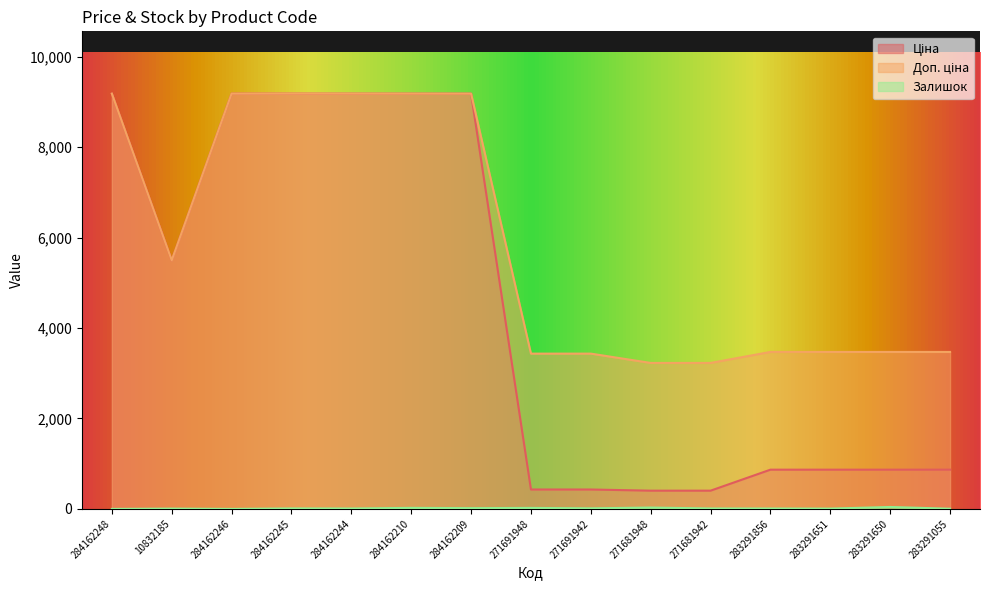

Which series has the largest total across all categories?

Доп. ціна